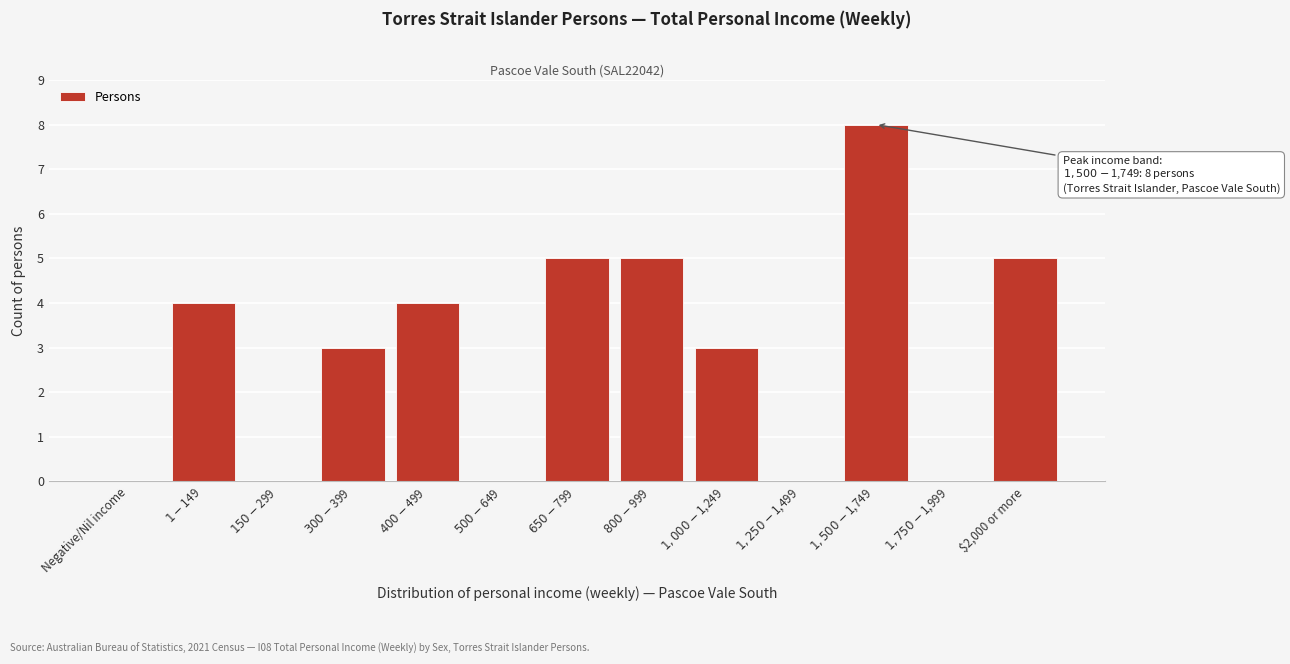

What is the maximum value shown in the chart?

8